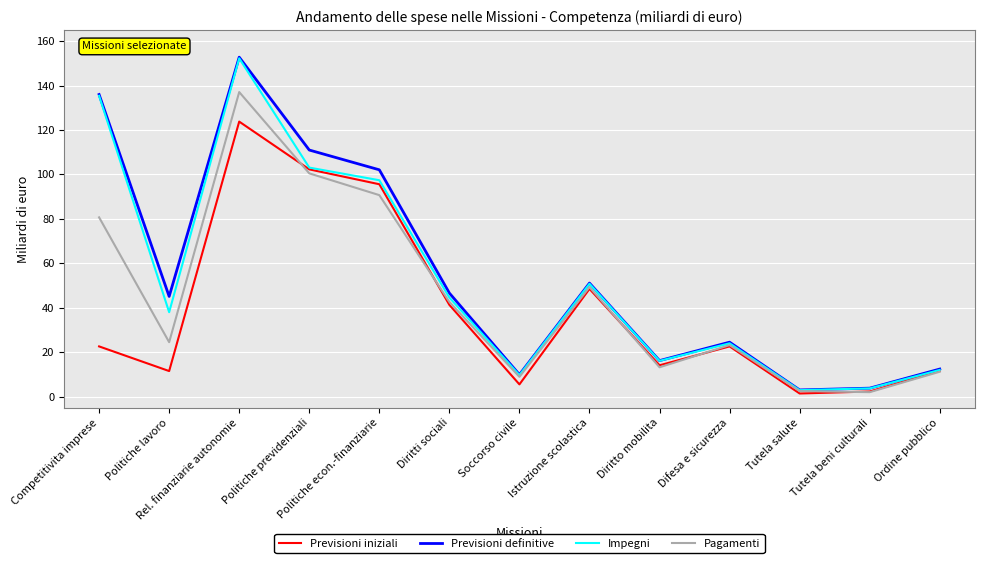

What value does the Previsioni definitive series have at Tutela salute?

3.0